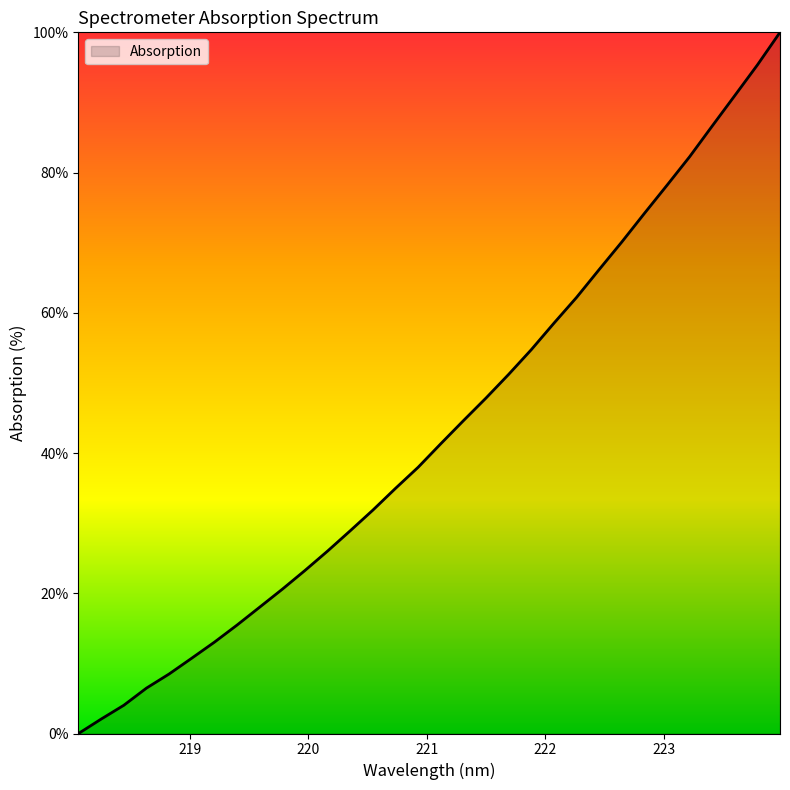

What is the average value?

43.3